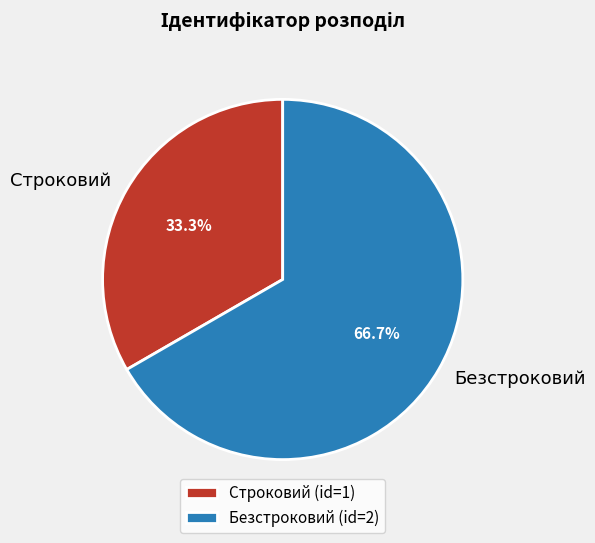

What percentage is the Безстроковий slice, to the nearest percent?

67%